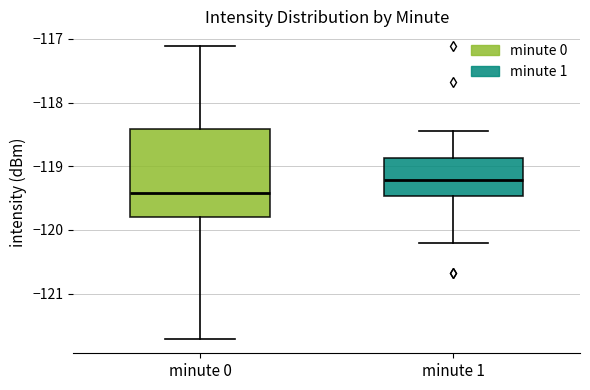

Reading left to right, transcribe this box plot: for each box, give where its median line is, the range the box spans, and where its two whiskers end, as read against the y-axis. The values are not printed on the chart, so give them approximately, as read against the axis.

minute 0: median -119.4, box -119.8 to -118.4, whiskers -121.7 to -117.1
minute 1: median -119.2, box -119.5 to -118.9, whiskers -120.2 to -118.4